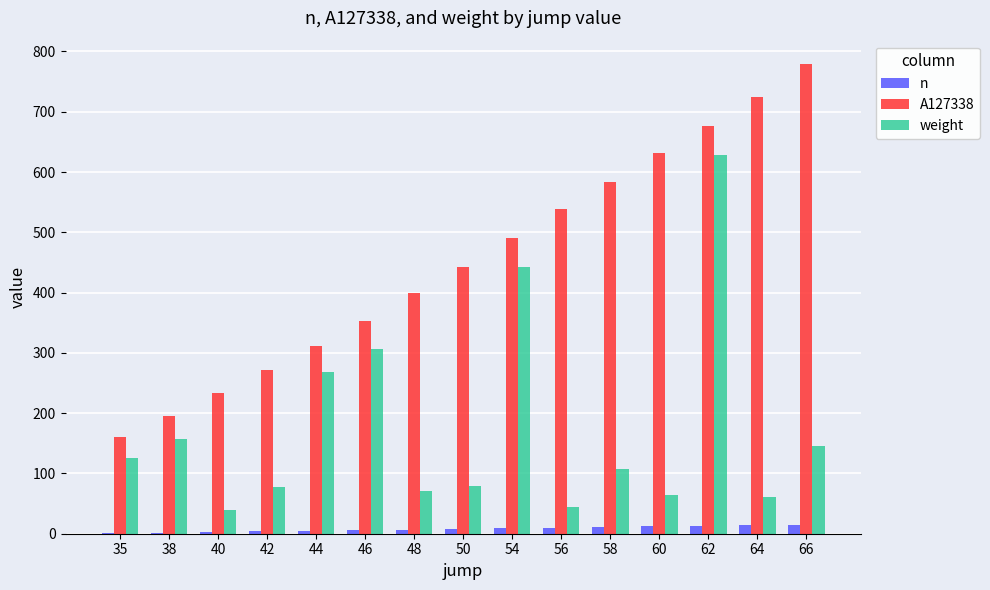

True or false: A127338 has a value of 311 at 44.

True